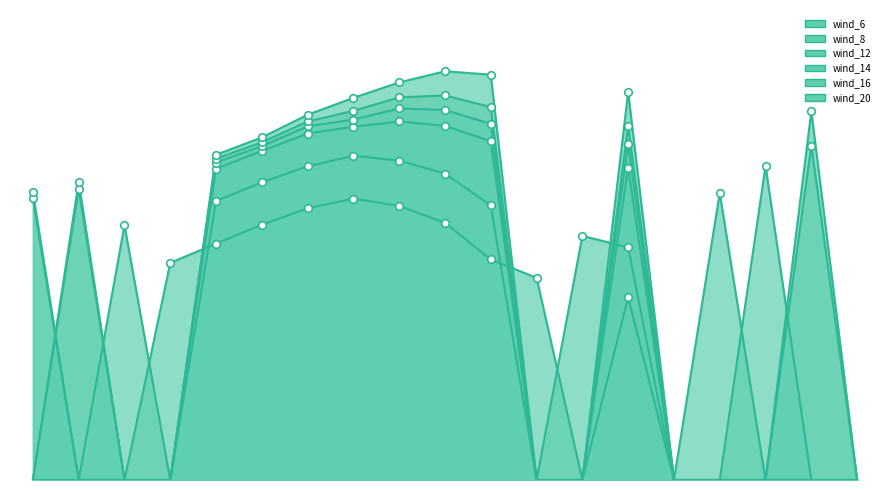

At how many categories does at least one series exceed 2?

17